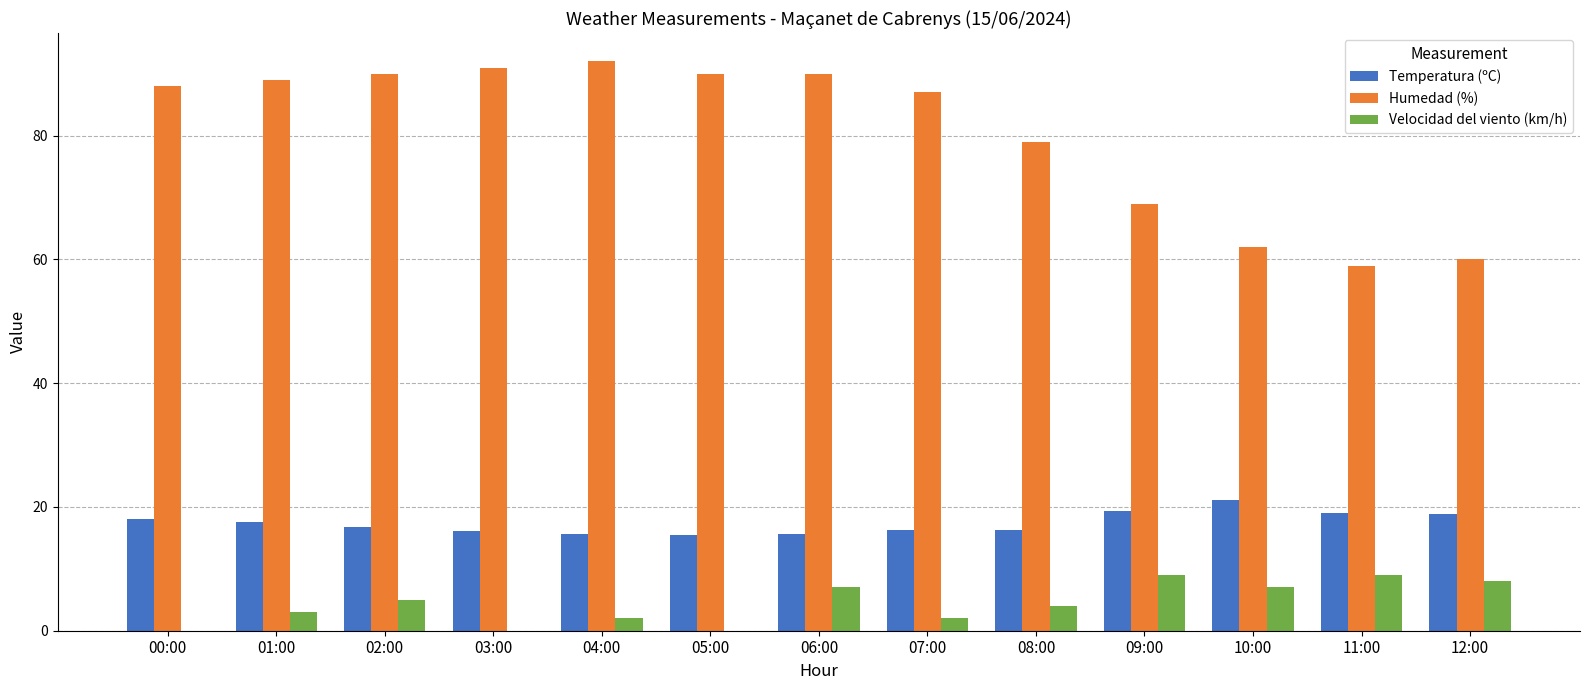

At which label is Velocidad del viento (km/h) closest to 4?

08:00